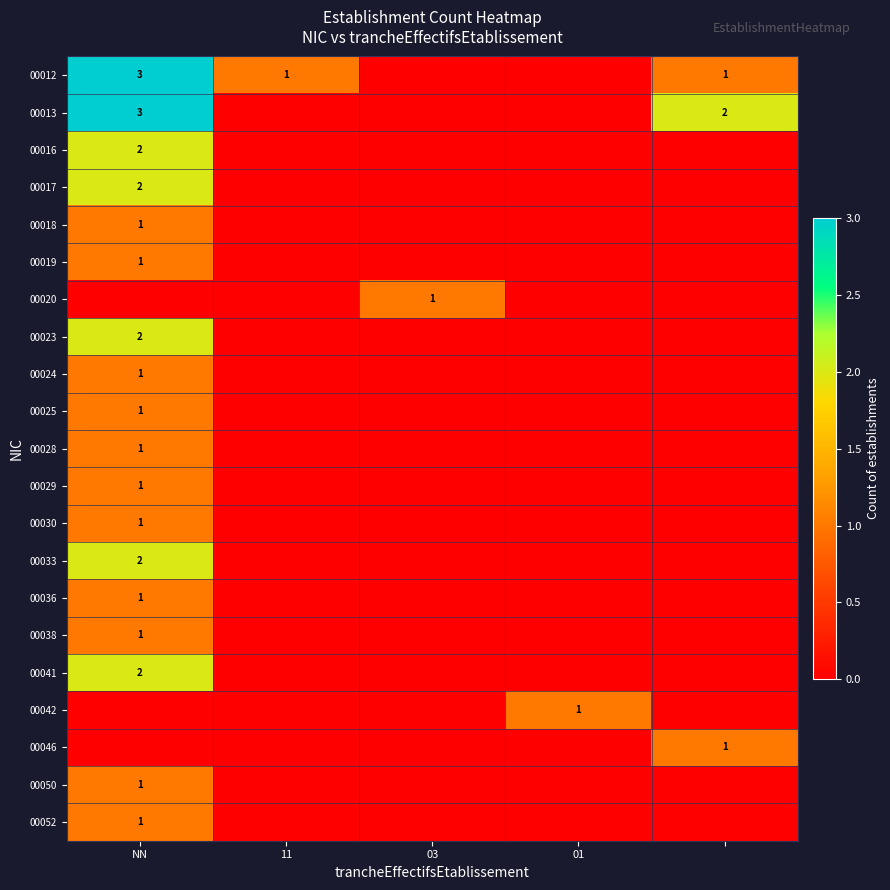

True or false: 00033 has a value of 2 at NN.

True